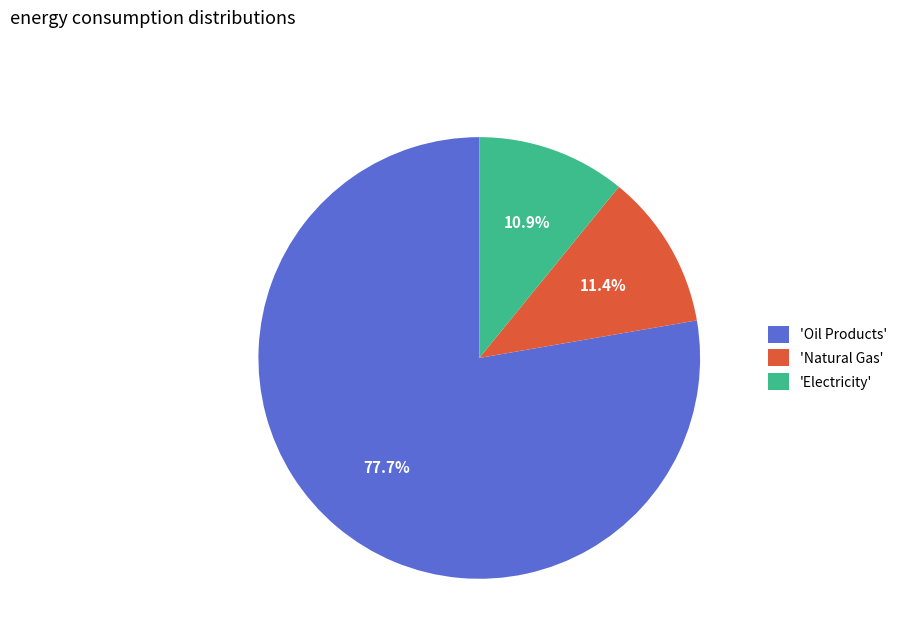

Is there any slice that represents more than half of the pie?

Yes